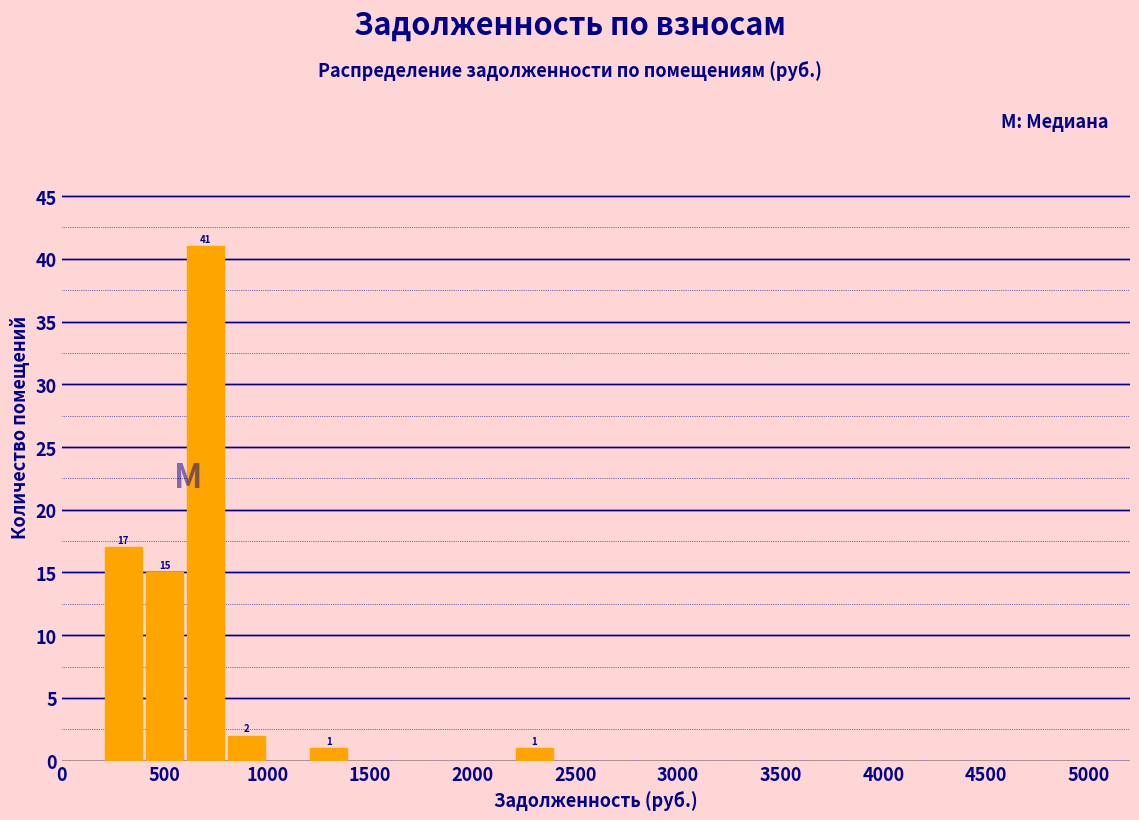

Which range on the x-axis has the tallest bar?

600 to 800